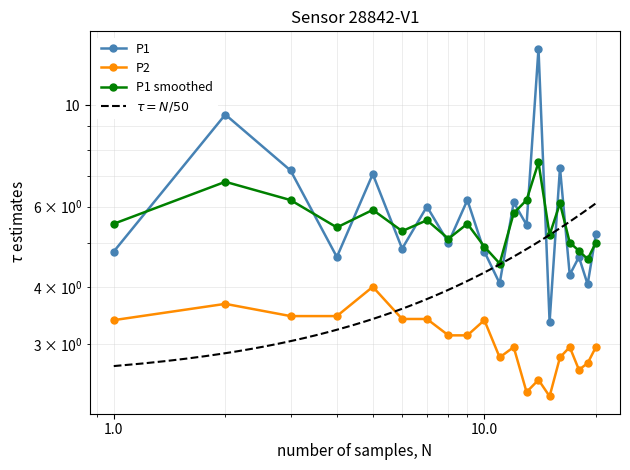

True or false: P1_smooth and P2 cross at least once.

False